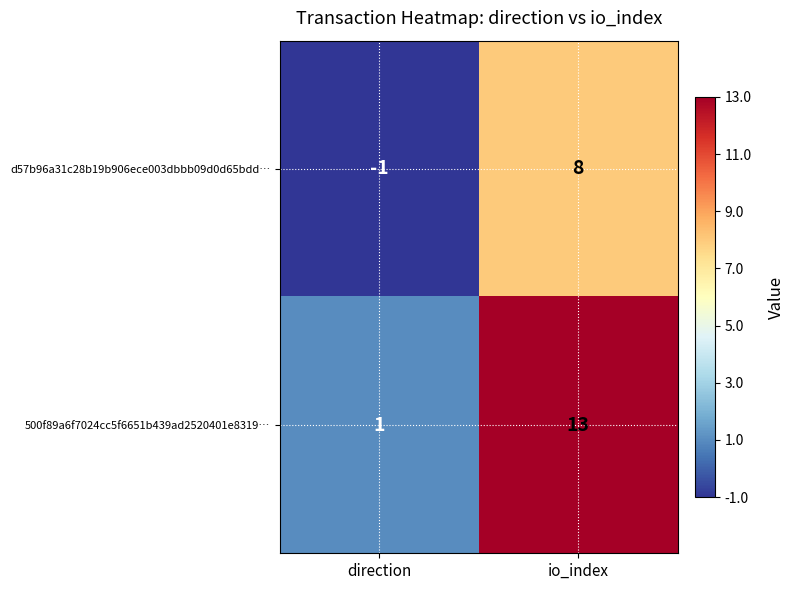

Reading right to left, extract all data points from this chart.

d57b96a31c28b19b906ece003dbbb09d0d65bdd…: 8	-1
500f89a6f7024cc5f6651b439ad2520401e8319…: 13	1